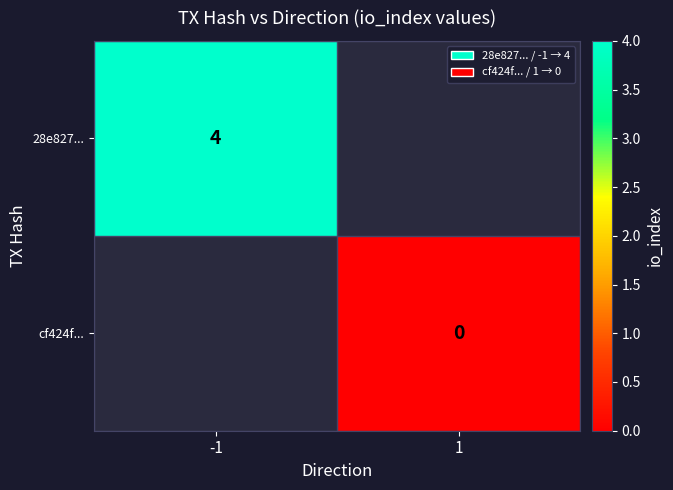

Is the value of 28e827... at -1 greater than the value of cf424f... at 1?

Yes